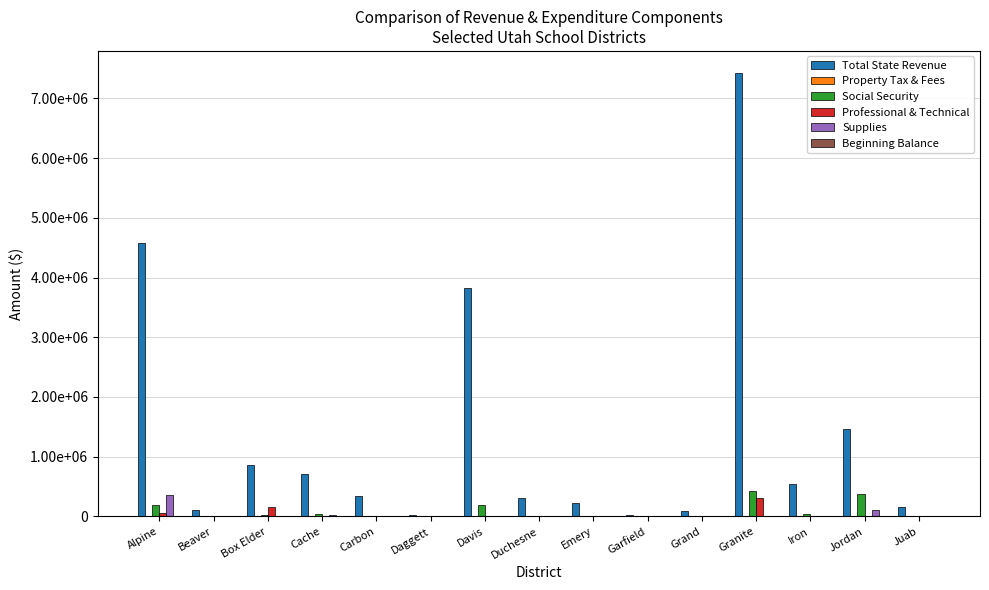

Does the chart contain stacked bars?

No